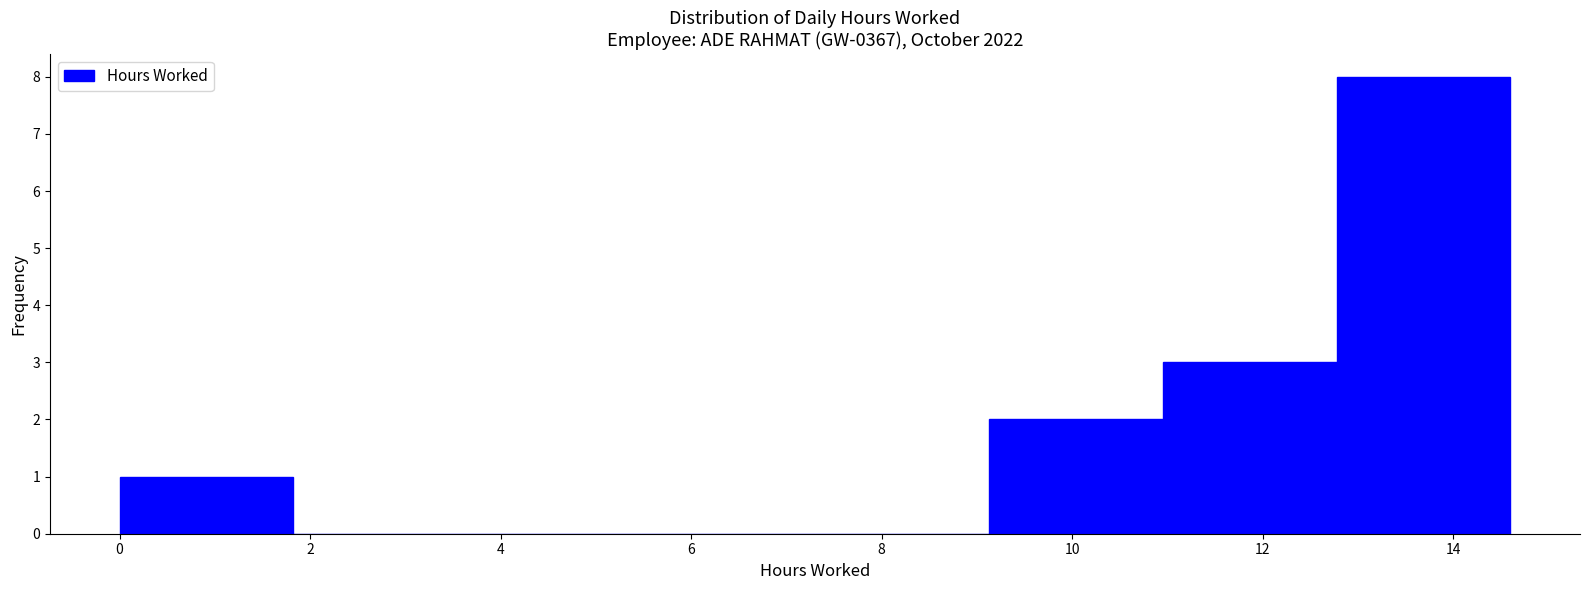

Reading left to right, transcribe this chart: for each bar, give the range it covers on the x-axis and its height. Neither the bar edges nor the heights are printed on the chart, so give them approximately, as read against the axes.

0.0 to 1.8: 1
1.8 to 3.6: 0
3.6 to 5.4: 0
5.4 to 7.4: 0
7.4 to 9.2: 0
9.2 to 11.0: 2
11.0 to 12.8: 3
12.8 to 14.6: 8